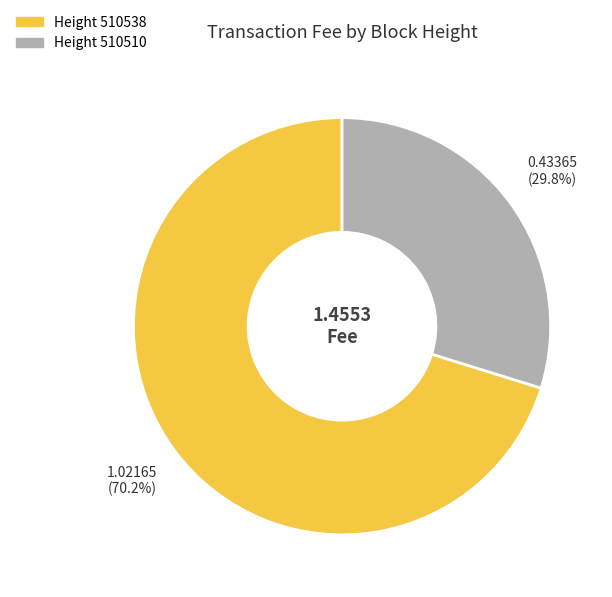

Count the number of slices in the pie.

2